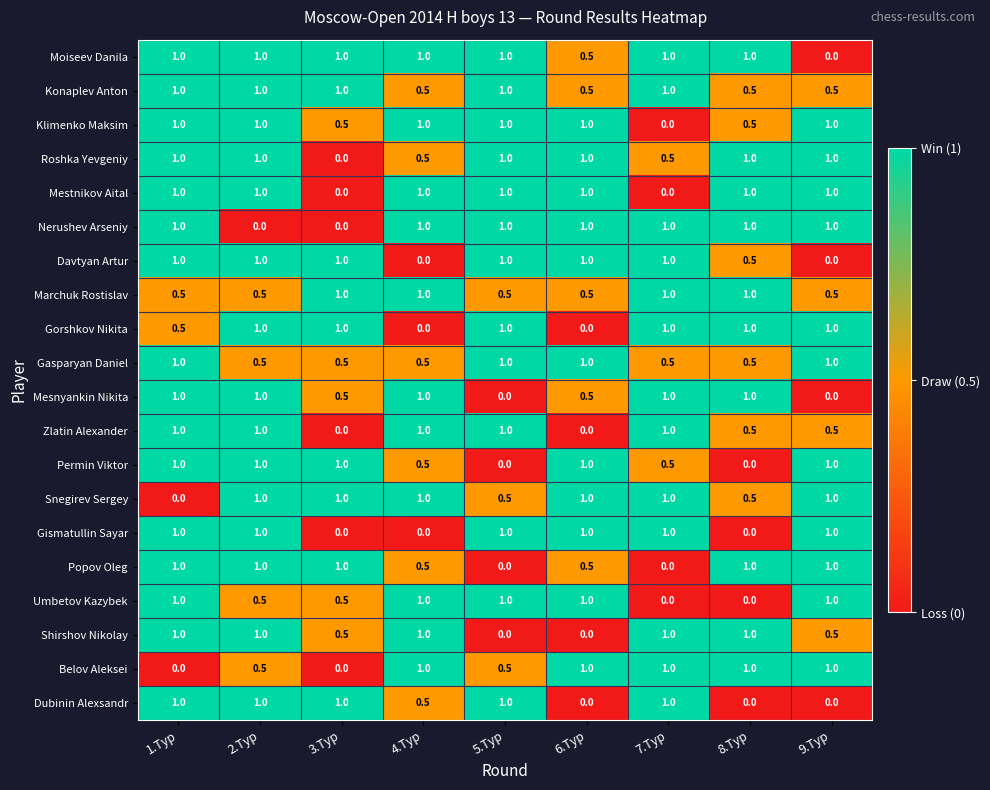

At which label is Klimenko Maksim closest to 0?

7.Тур